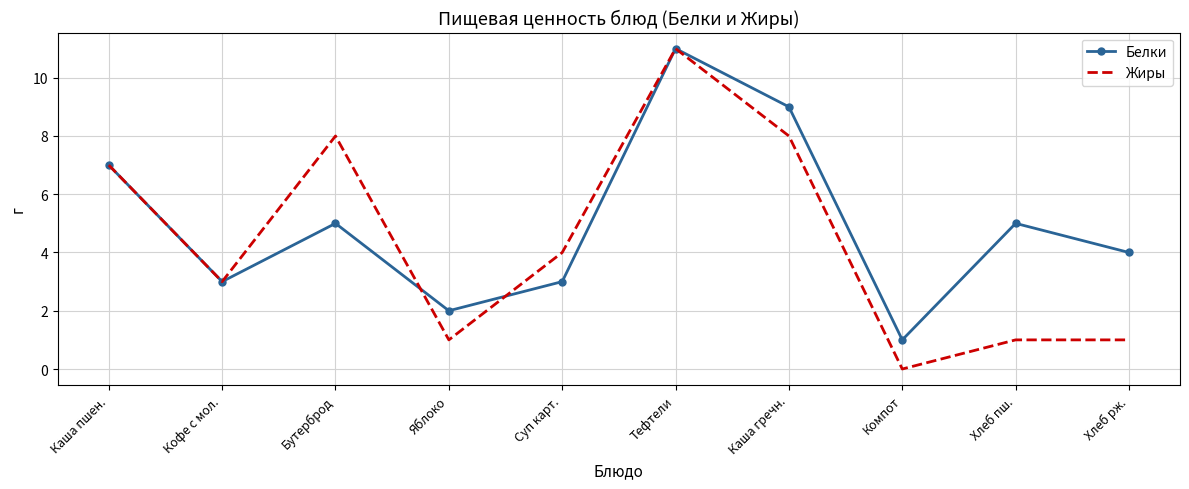

The value of Белки at Компот is 1. True or false?

True